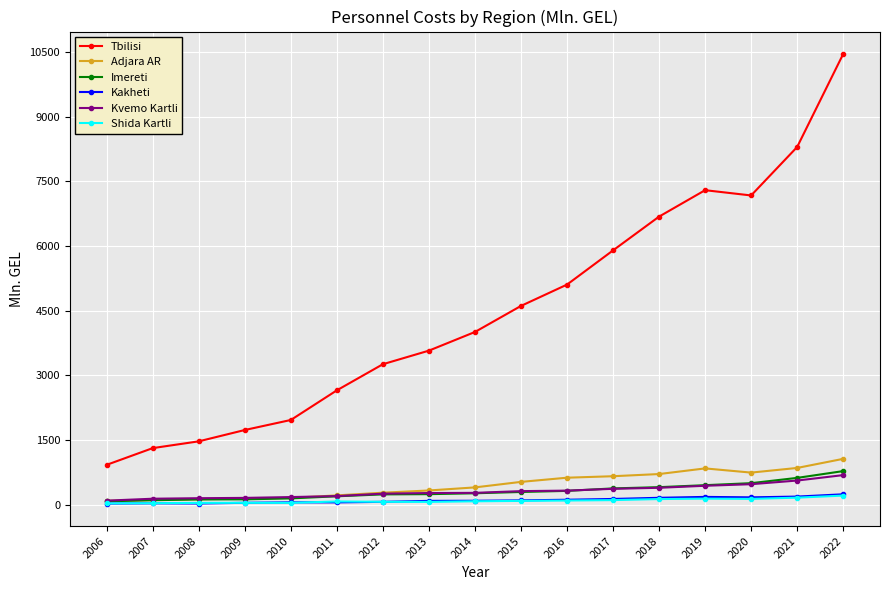

What is the average value of the Imereti series?

312.2